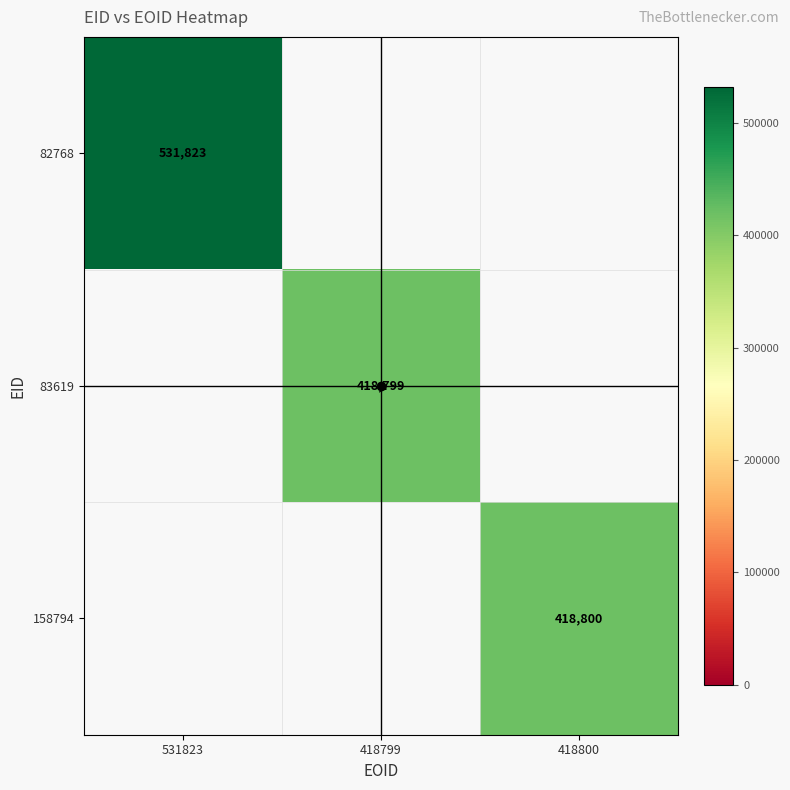

At how many categories does at least one series exceed 469147?

1